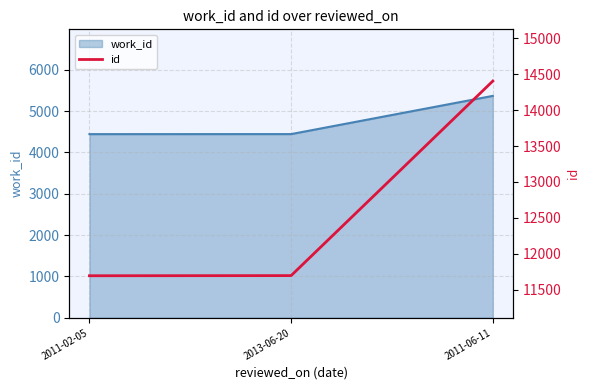

Which label corresponds to the largest value in the chart?

2011-06-11